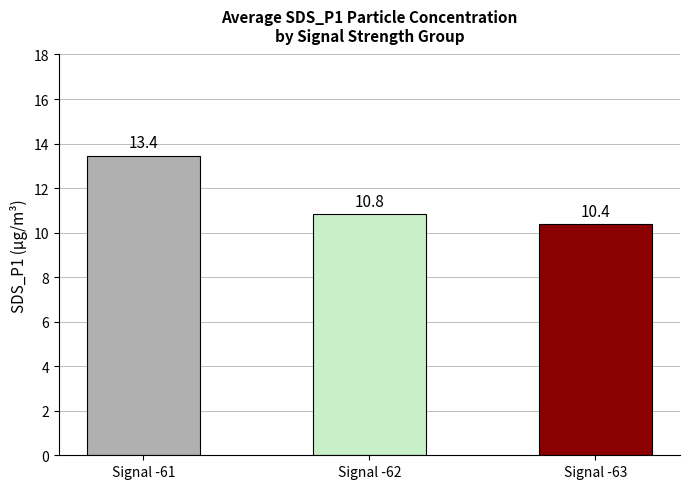

Which category has the highest value across all series?

Signal -61